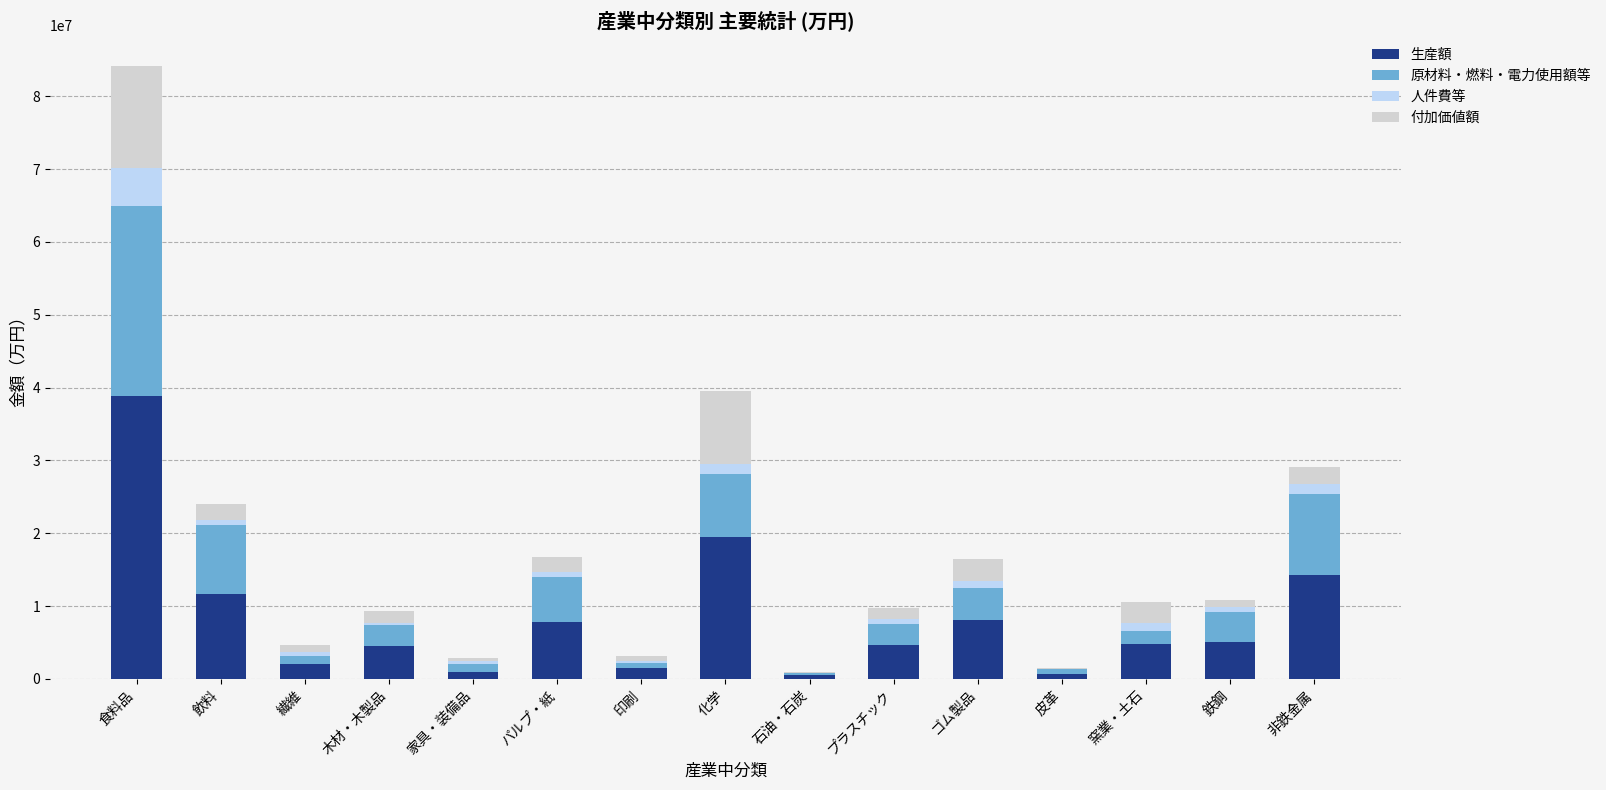

What is the sum of all 生産額 values?

124742765